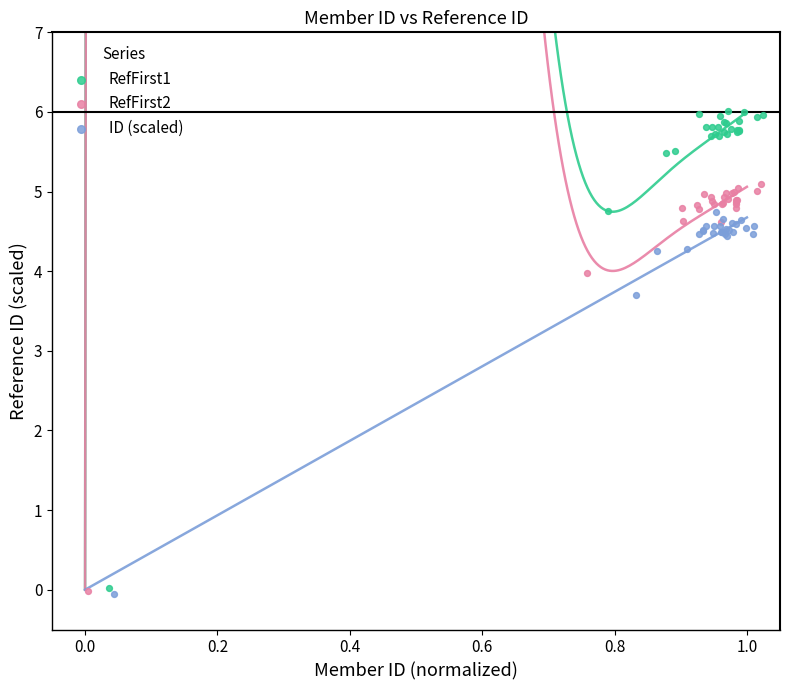

Which series has the largest Y range (max minus min)?

RefFirst1